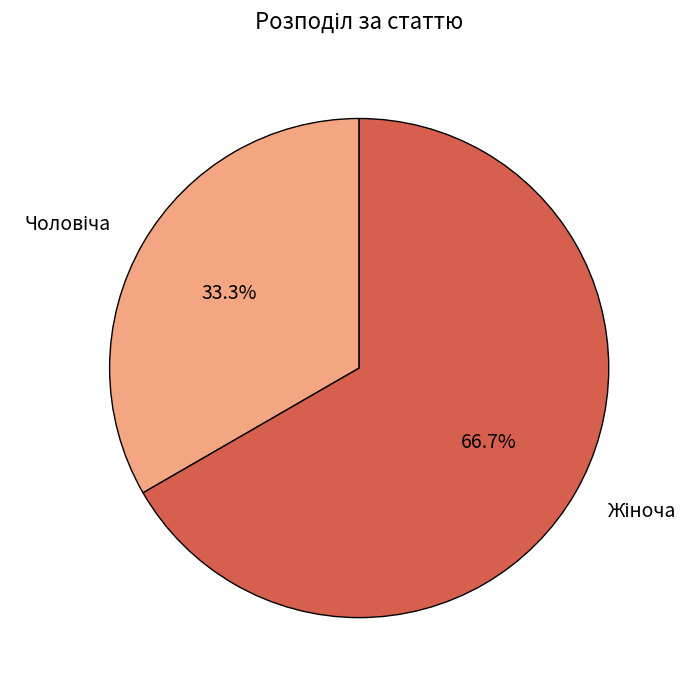

Is there a majority slice in this chart?

Yes